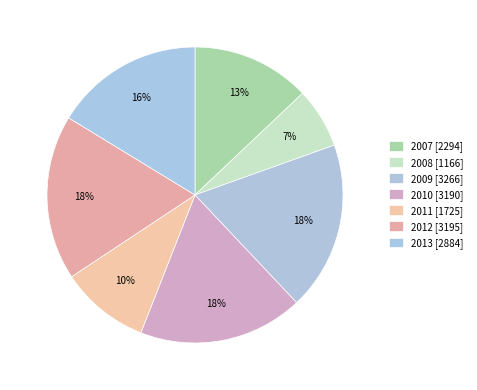

Combined, what portion of the pie is 2008 and 2009?

25.0%